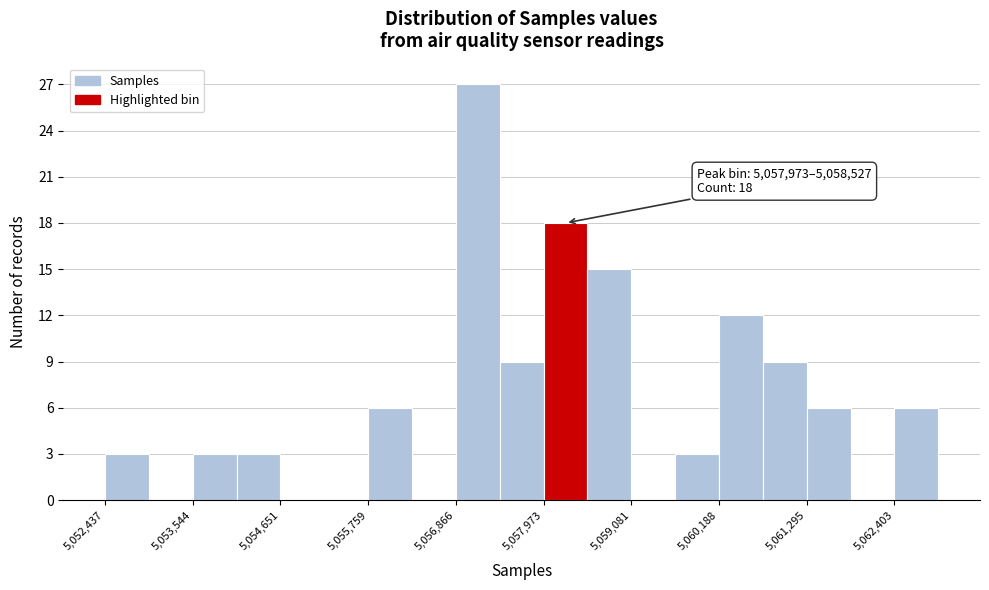

Around what value on the x-axis is the tallest bar? Give the approximate position of its centre, as read against the axis.

5057200